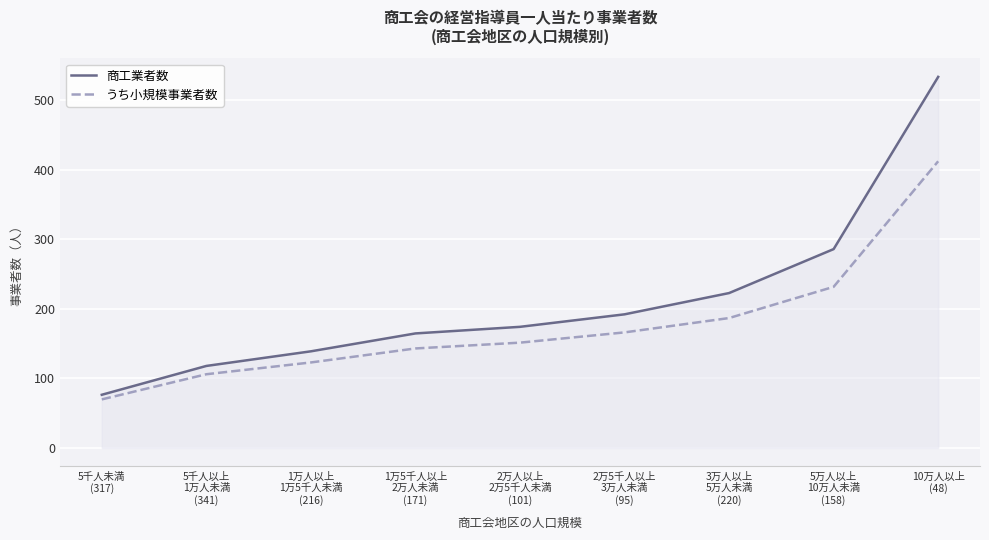

At which label is 商工業者数 closest to 305?

5万人以上
10万人未満
(158)